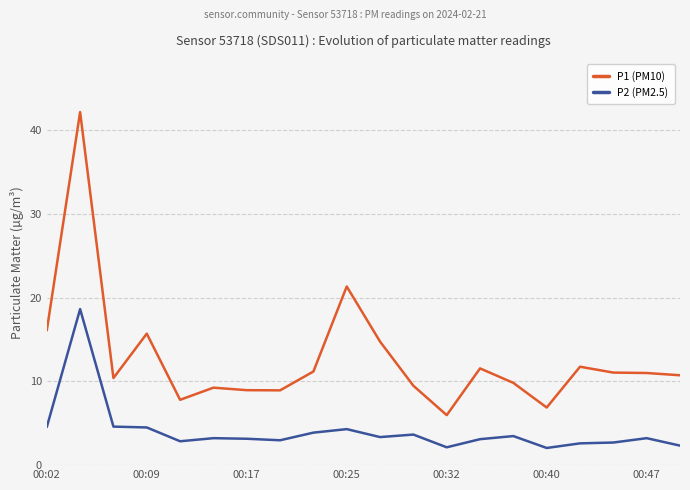

What is the difference between the maximum and minimum values in the P1 (PM10) series?

36.2